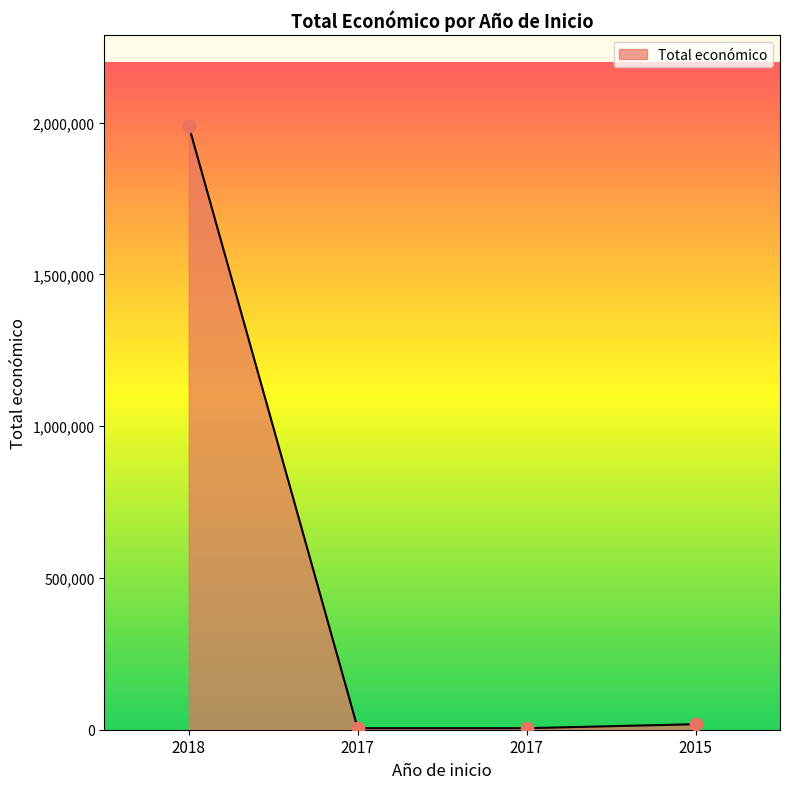

How many categories are shown in the chart?

4